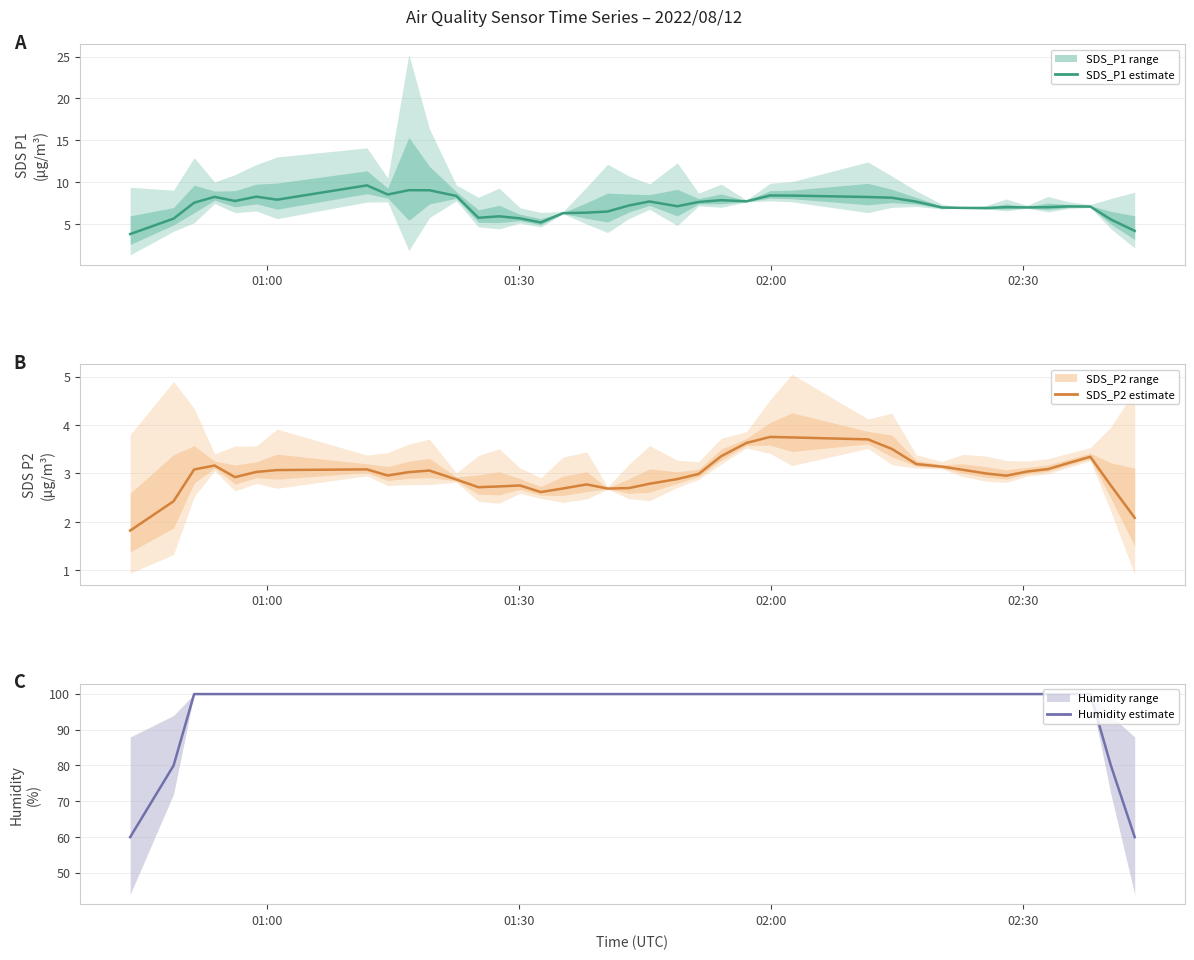

Which series has the largest range (max minus min)?

Humidity